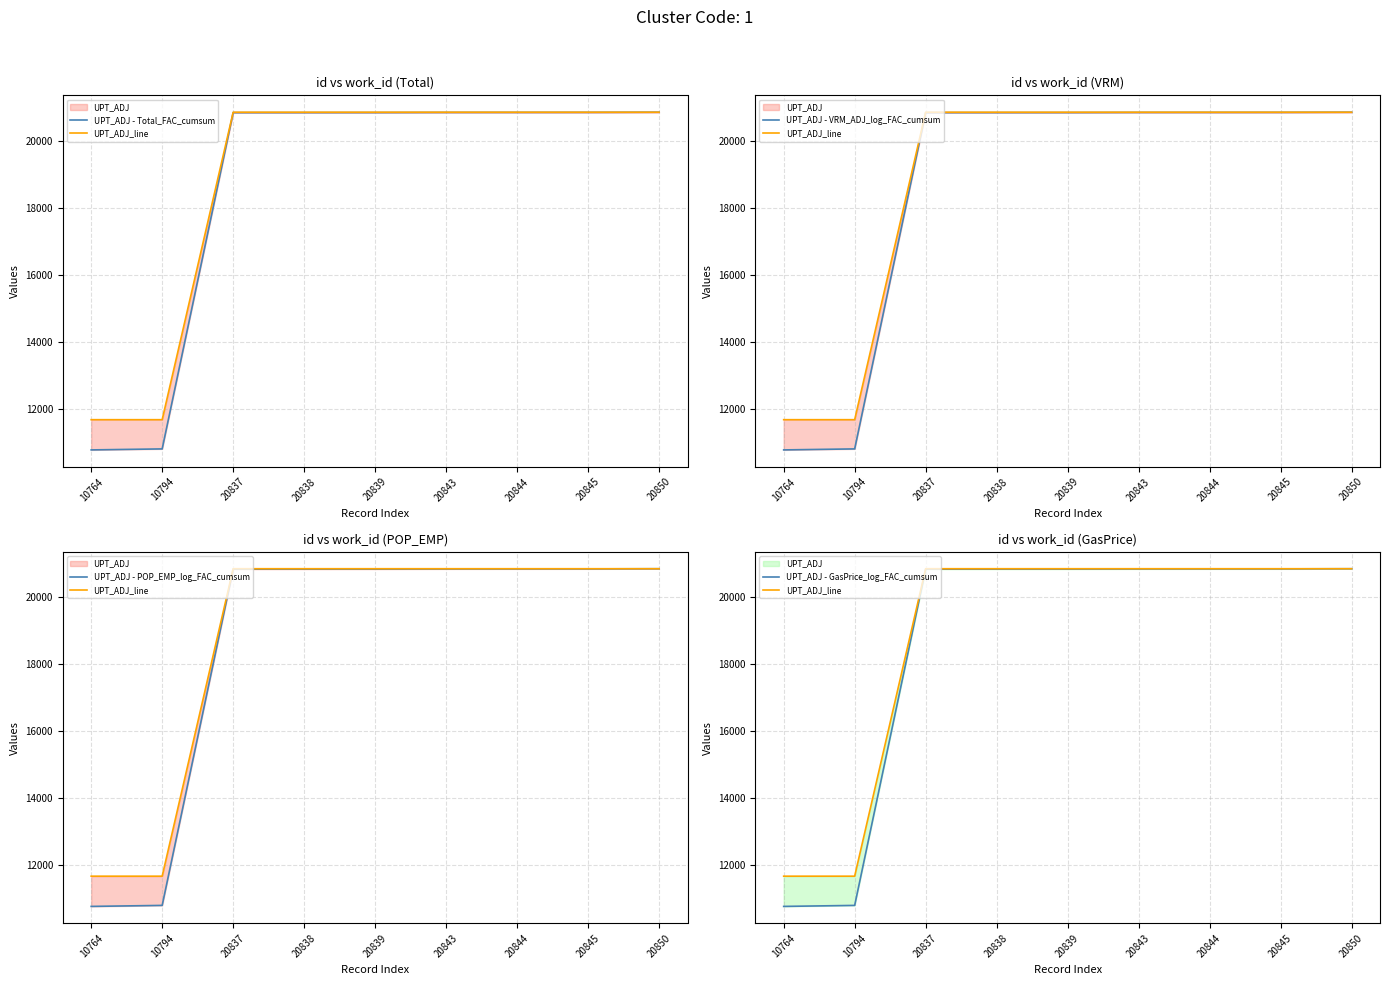

What is the value of the UPT_ADJ - GasPrice_log_FAC_cumsum point at the 4th from the left?

20838.0